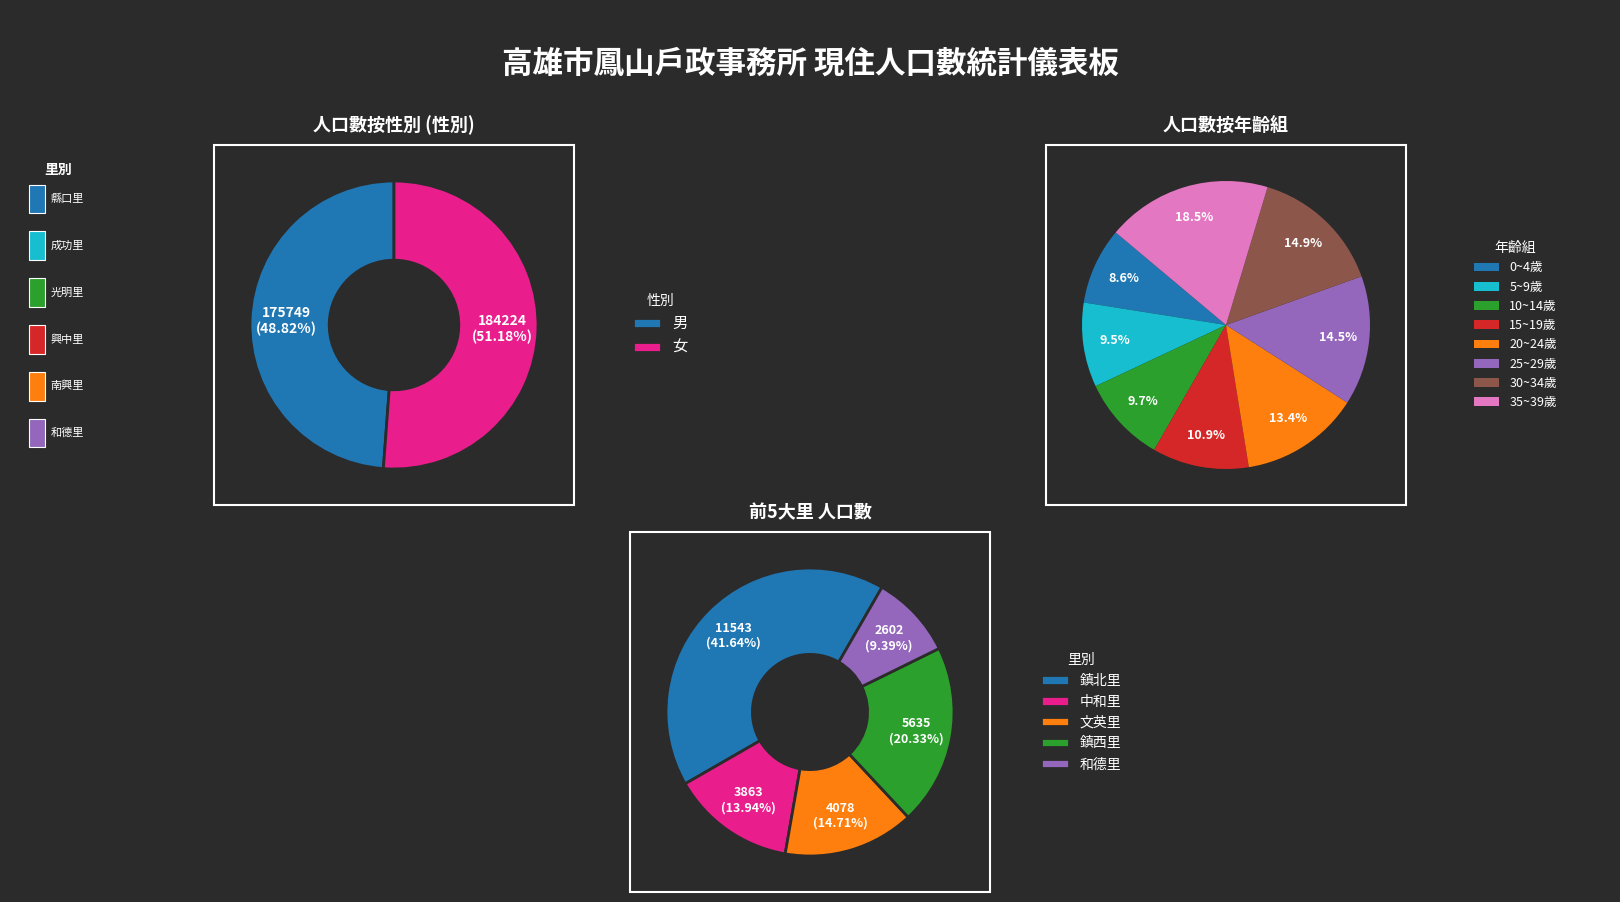

To the nearest percent, what is the combined percentage of 女 and 男?

100%